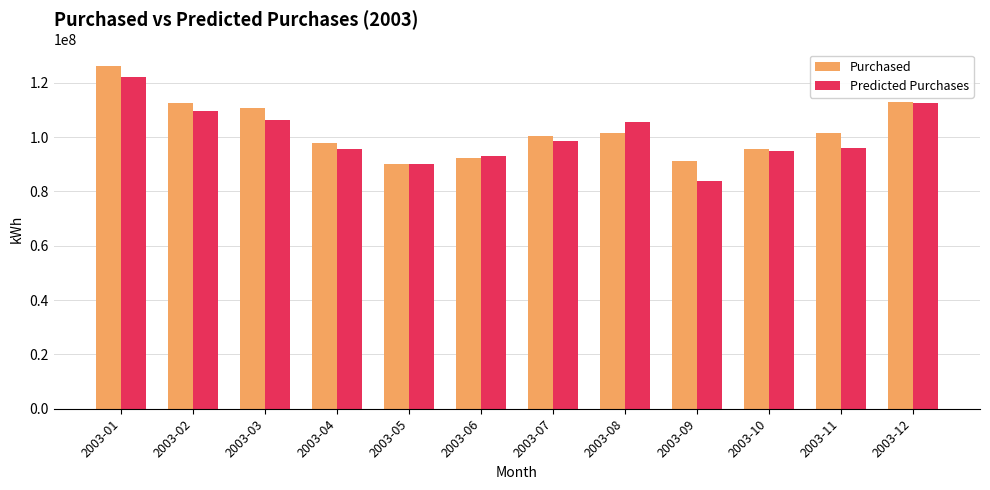

How many bars are there in total?

24